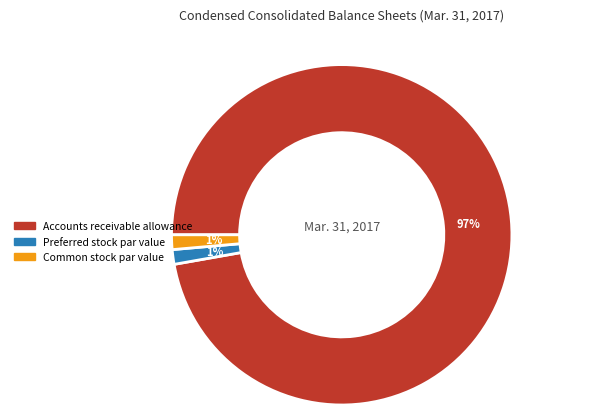

True or false: Accounts receivable allowance accounts for 97% of the total.

True